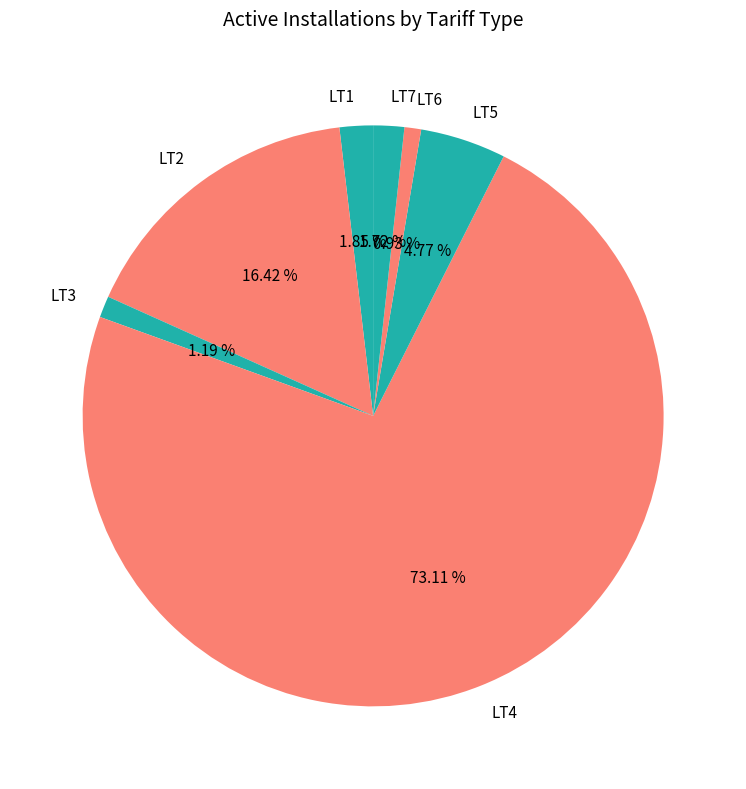

Is the sum of LT5 and LT1 greater than half?

No